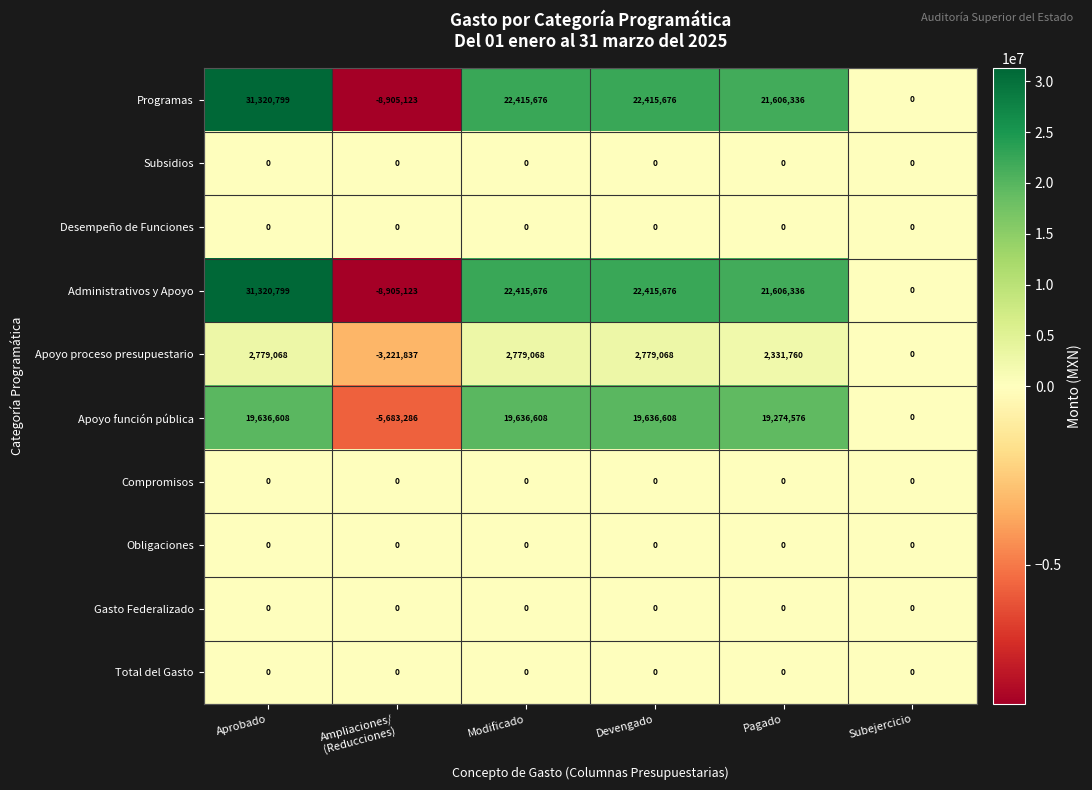

What is the total value across all series at Aprobado?

85057274